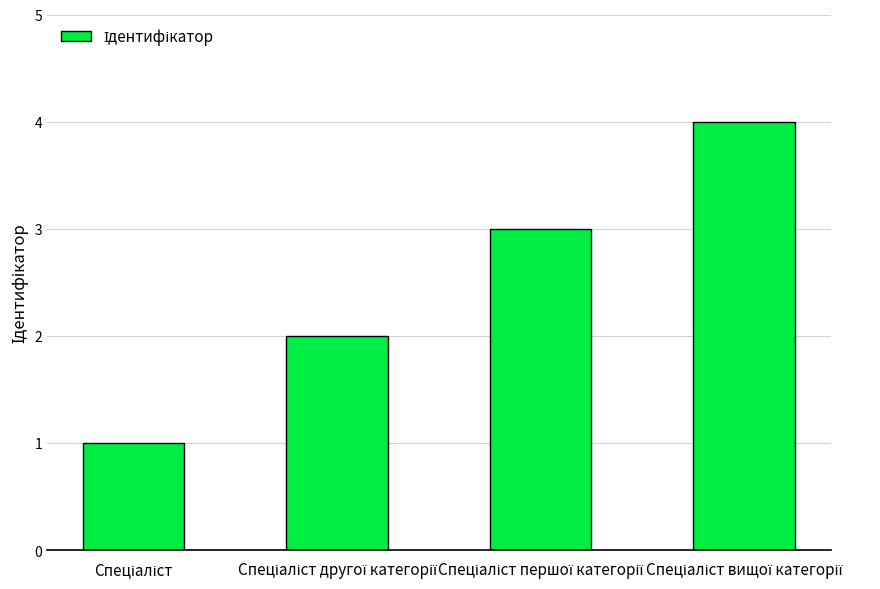

What is the difference between the maximum and minimum values?

3